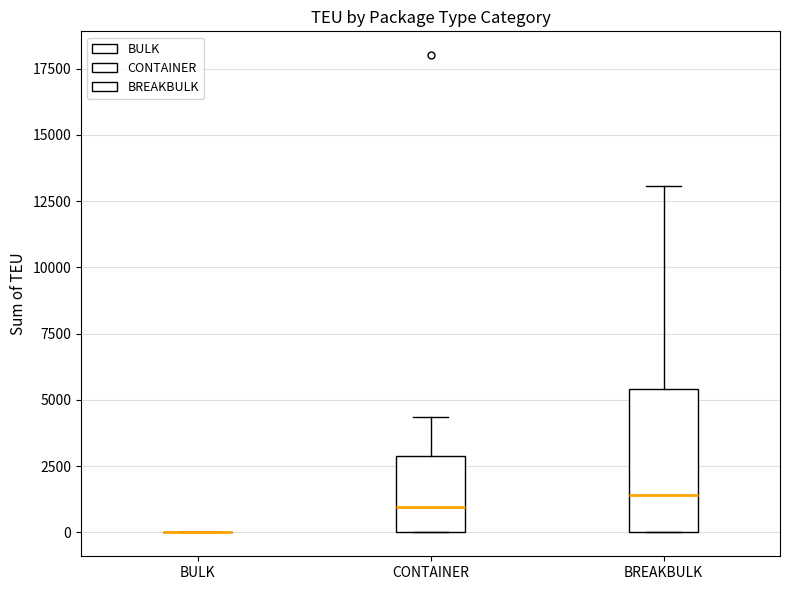

Reading left to right, read every box against the y-axis: the position of its median line, the range the box covers, and the ends of its whiskers. The values are not printed on the chart, so give them approximately, as read against the axis.

BULK: box collapsed to a line at 0, whiskers 0 to 0
CONTAINER: median 1000, box 0 to 3000, whiskers 0 to 4500
BREAKBULK: median 1500, box 0 to 5500, whiskers 0 to 13000